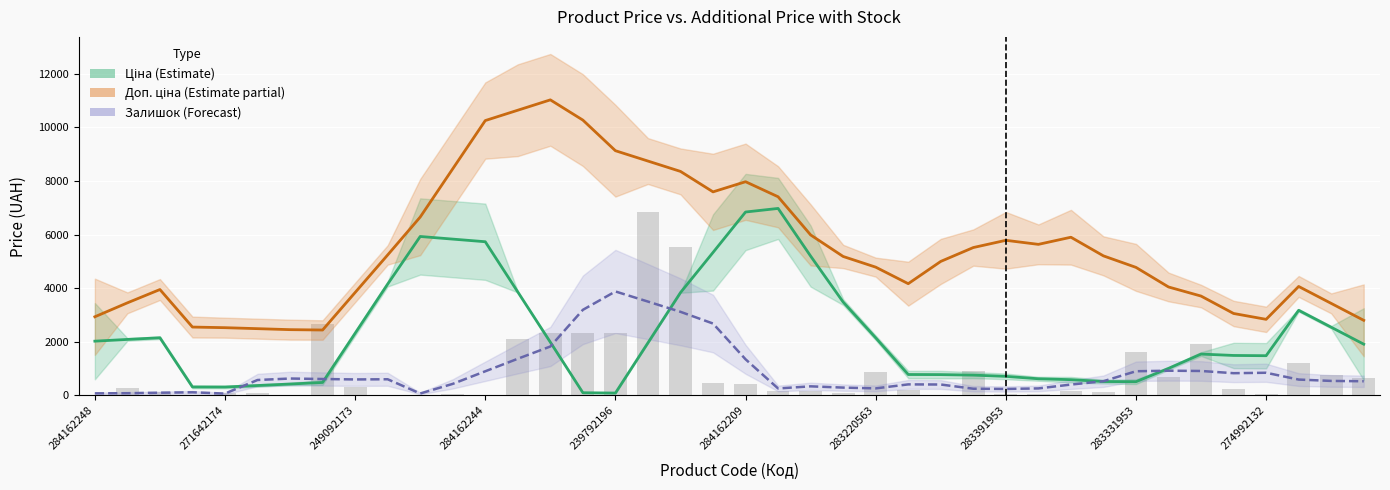

Between 284162209 and 239792196, which is larger?

284162209